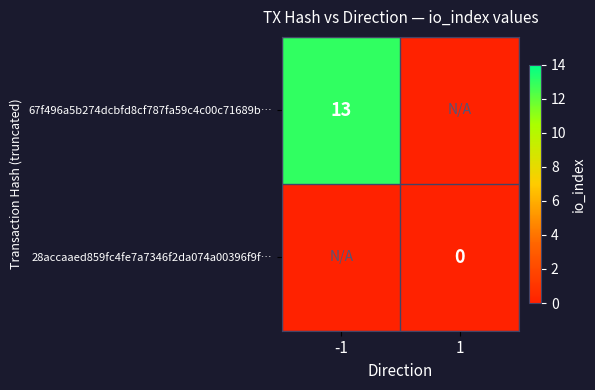

What is the highest value of the 67f496a5b274dcbfd8cf787fa59c4c00c71689b… series?

13